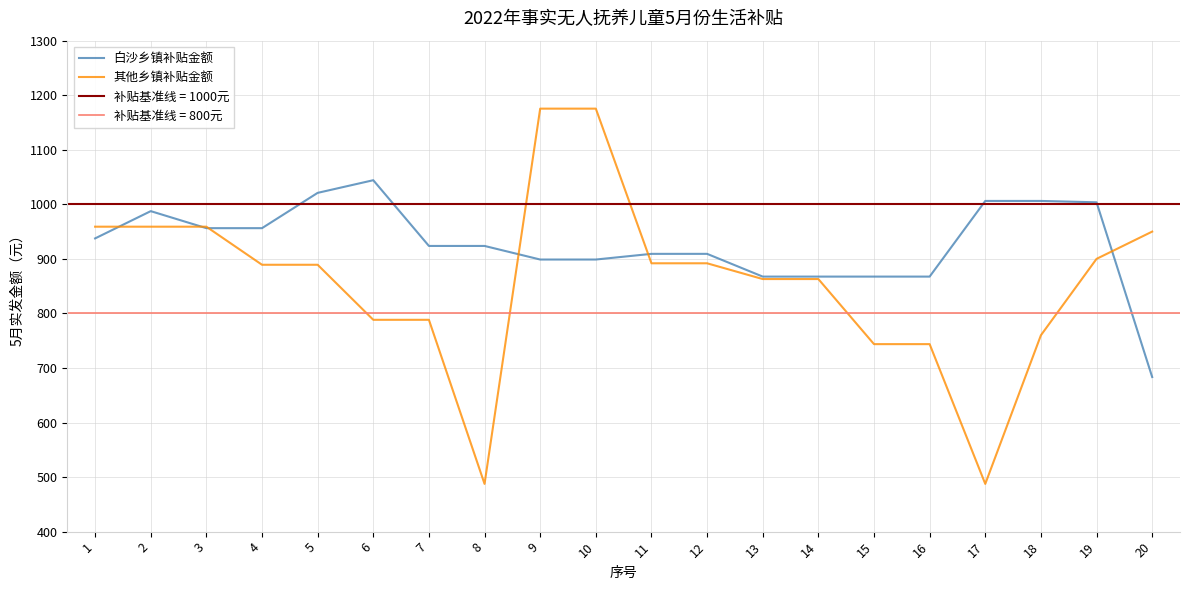

What is the approximate value of 白沙乡镇补贴金额 at 10?

898.8